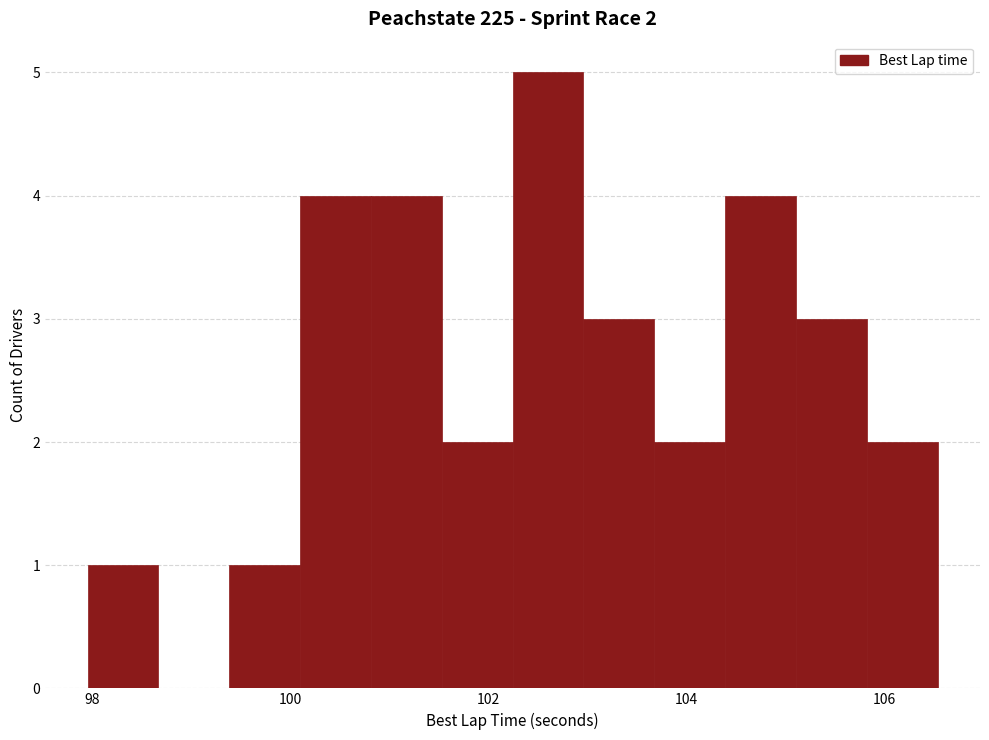

Around what value on the x-axis is the tallest bar? Give the approximate position of its centre, as read against the axis.

102.6